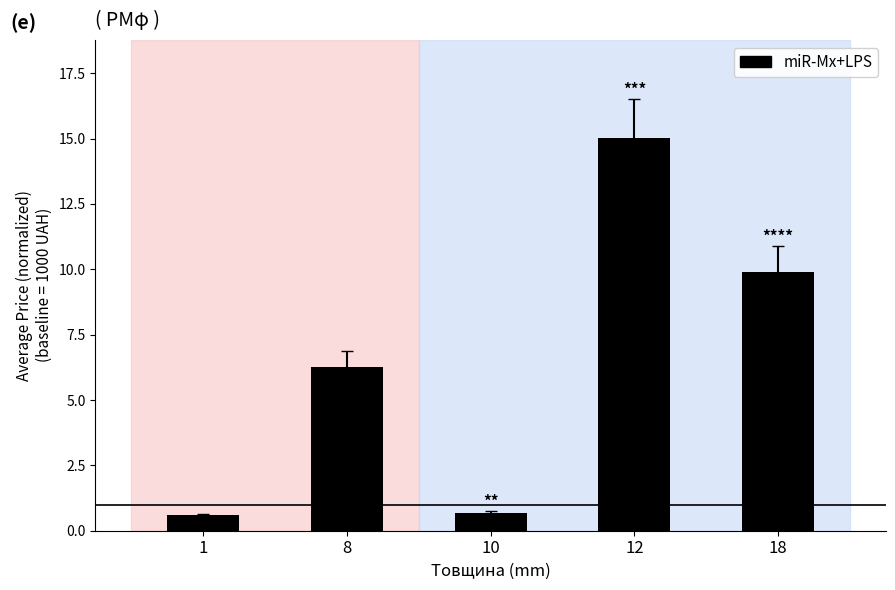

Where does the data first go above 6?

8